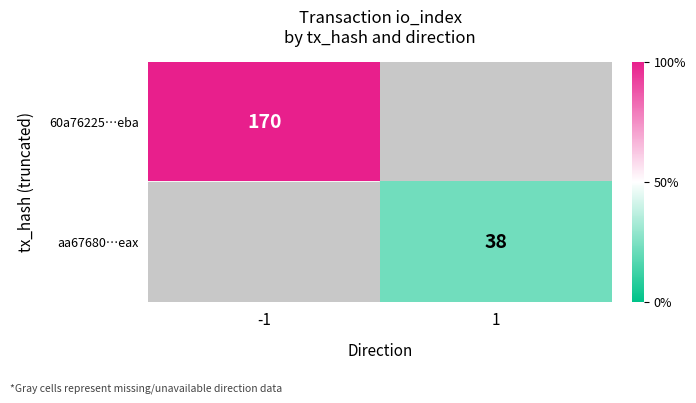

The aa67680…eax series shows 15 at 1. True or false?

False